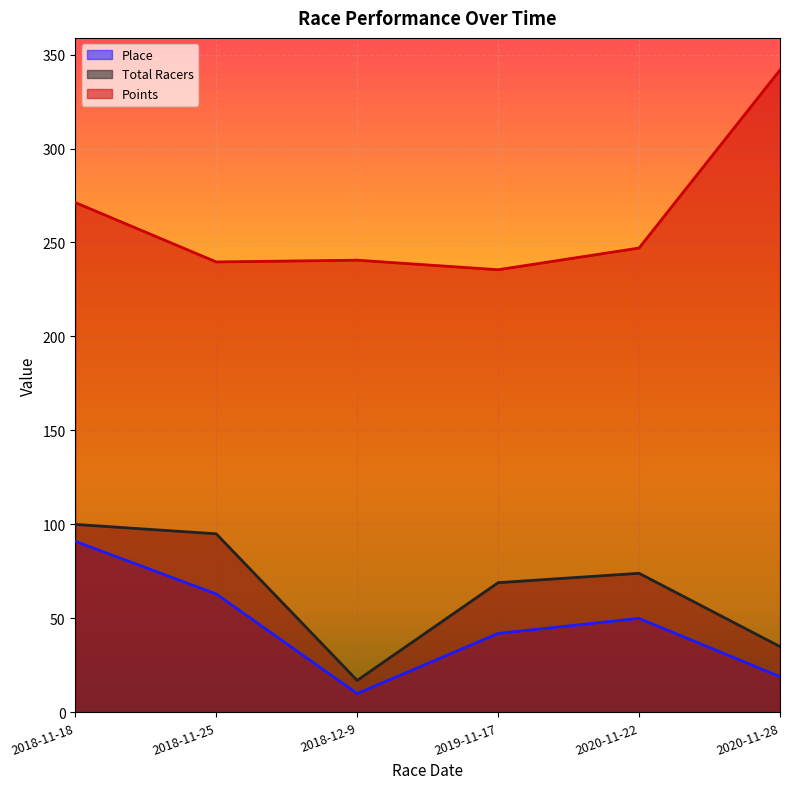

The Points series shows 140.5 at 2018-11-25. True or false?

False